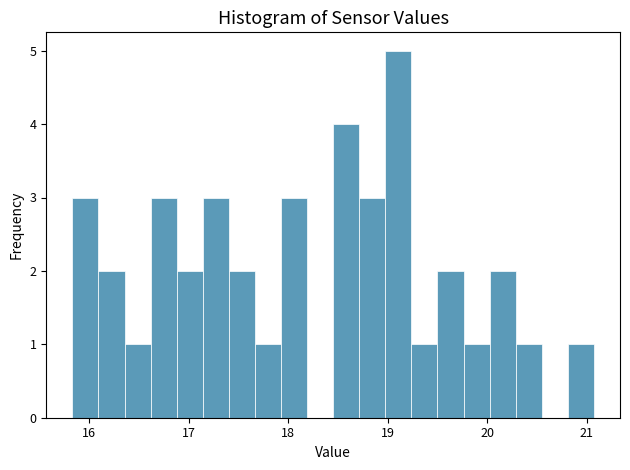

Read against the x-axis, roughly where is the centre of the tallest bar?

19.1